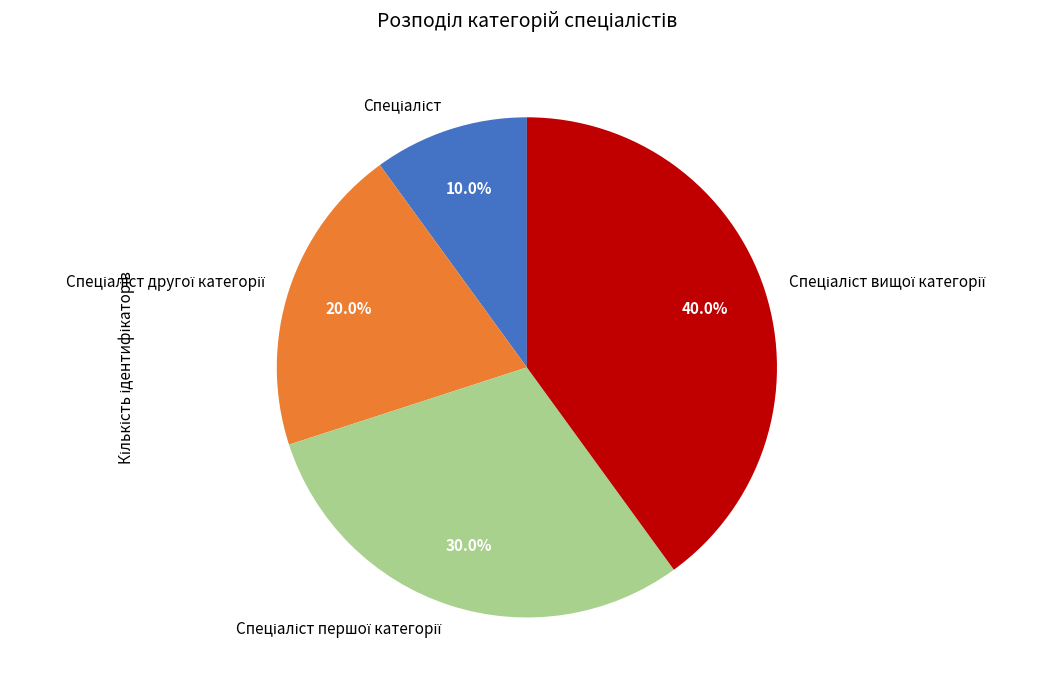

Count the number of slices in the pie.

4